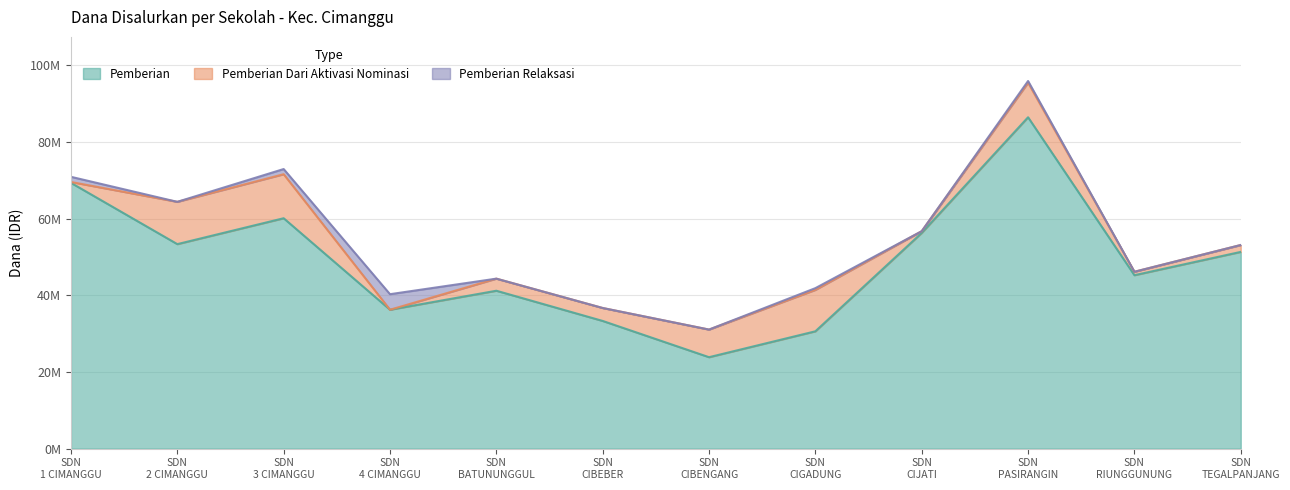

What are all the series names shown in the legend?

Pemberian, Pemberian Dari Aktivasi Nominasi, Pemberian Relaksasi